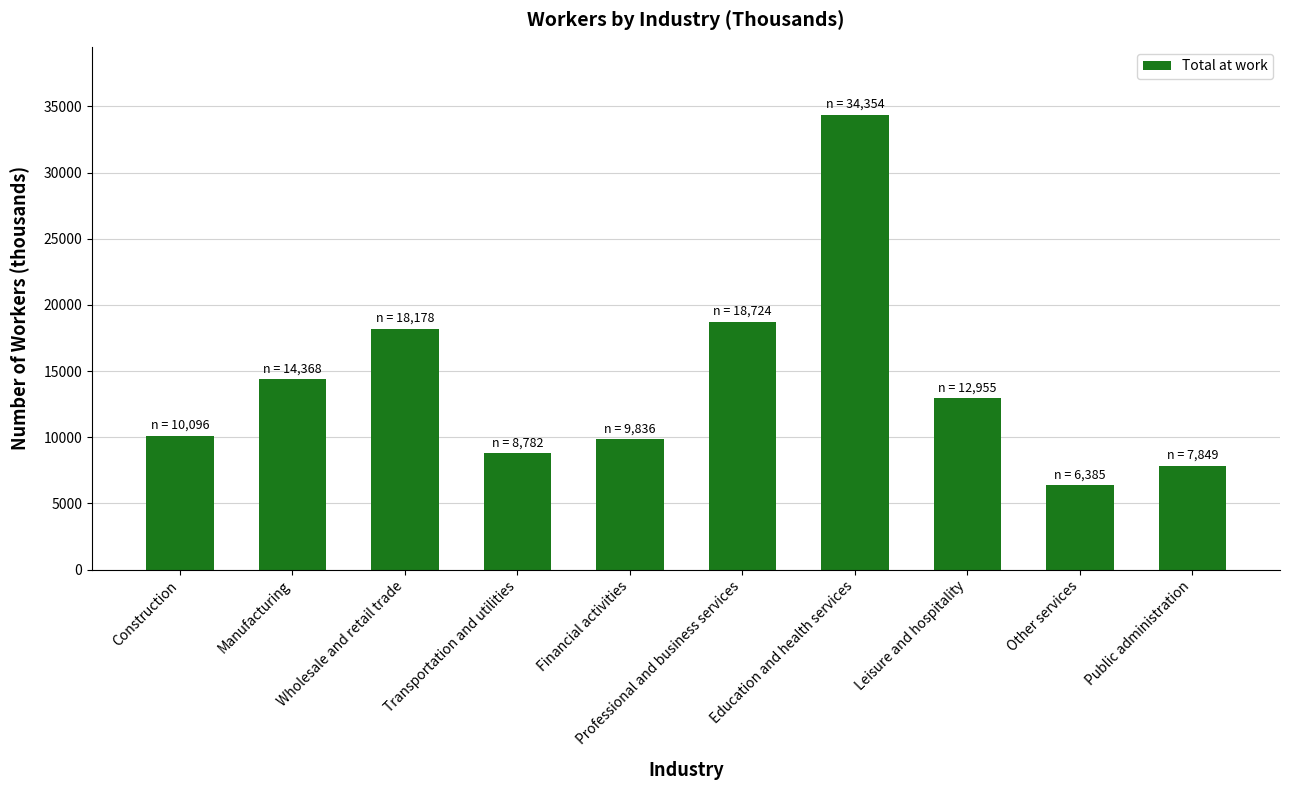

The value at Financial activities is 15971. True or false?

False